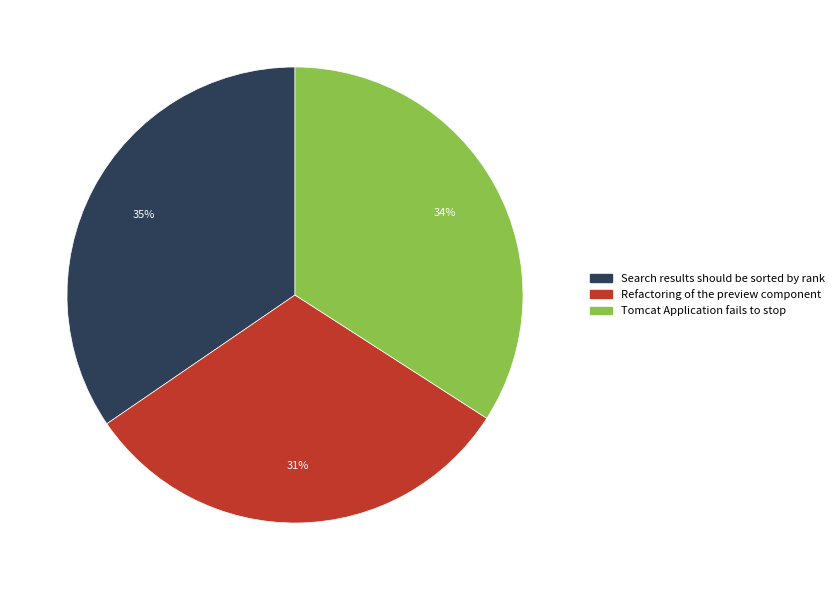

To the nearest percent, what portion does Refactoring of the preview component represent?

31%